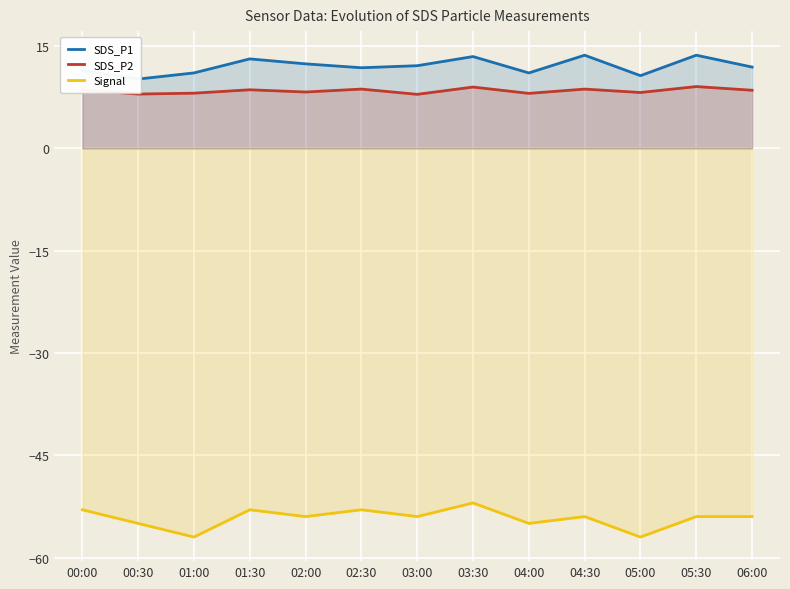

What is the spread (max minus min) of values at 01:30?

66.1